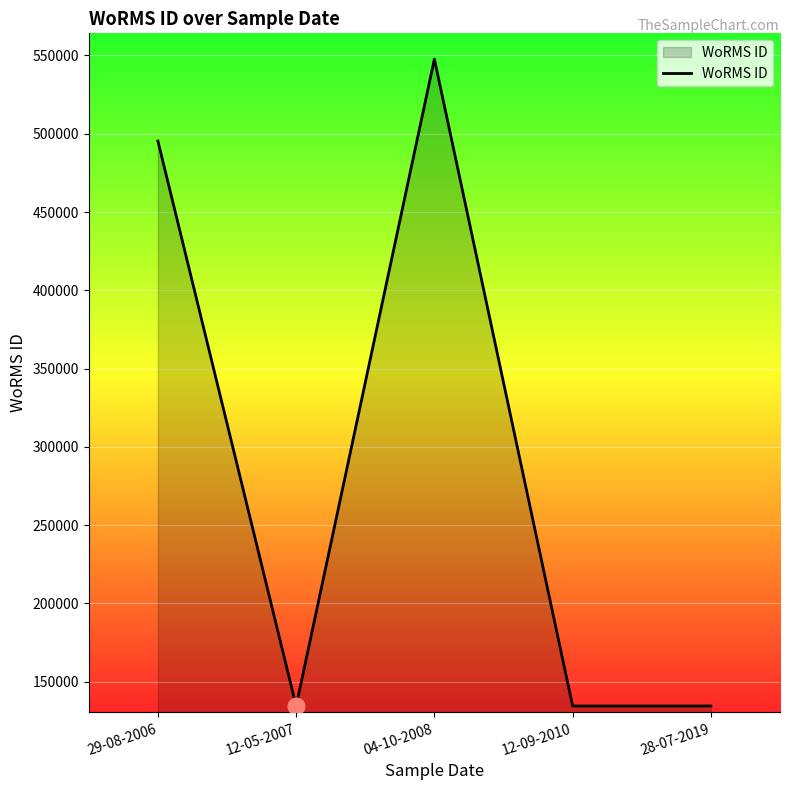

Does the chart display data point markers on the line(s)?

No